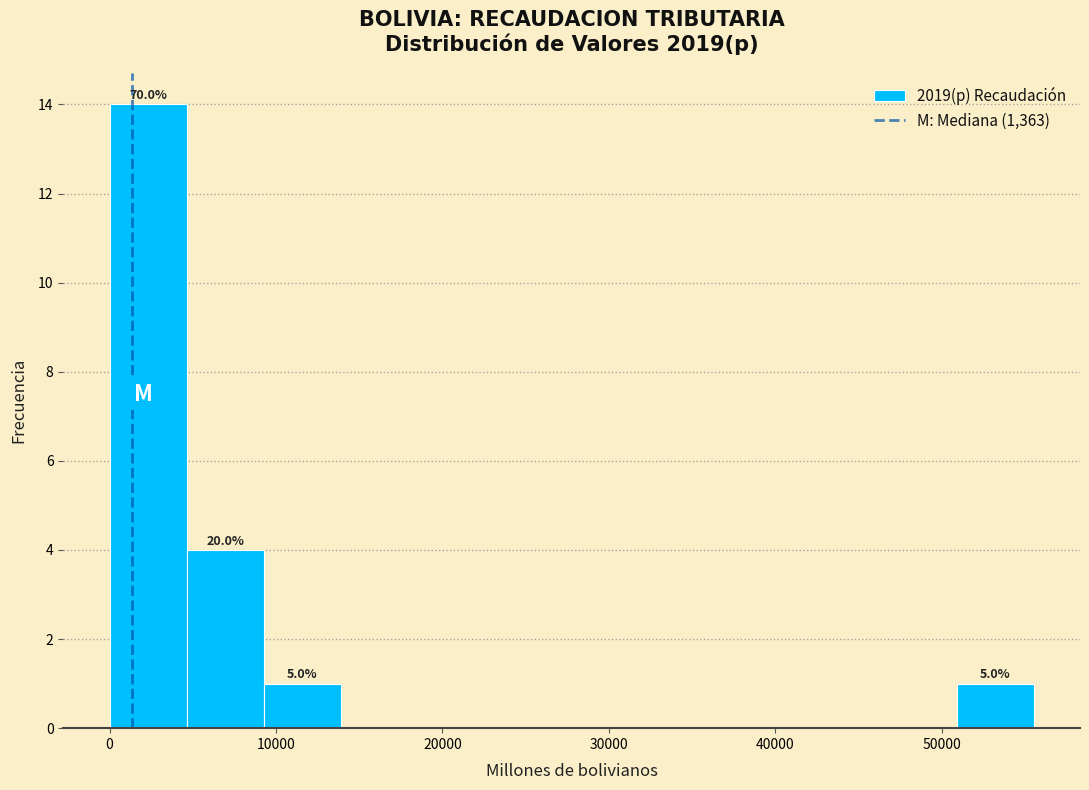

Which range on the x-axis has the tallest bar?

0 to 5000